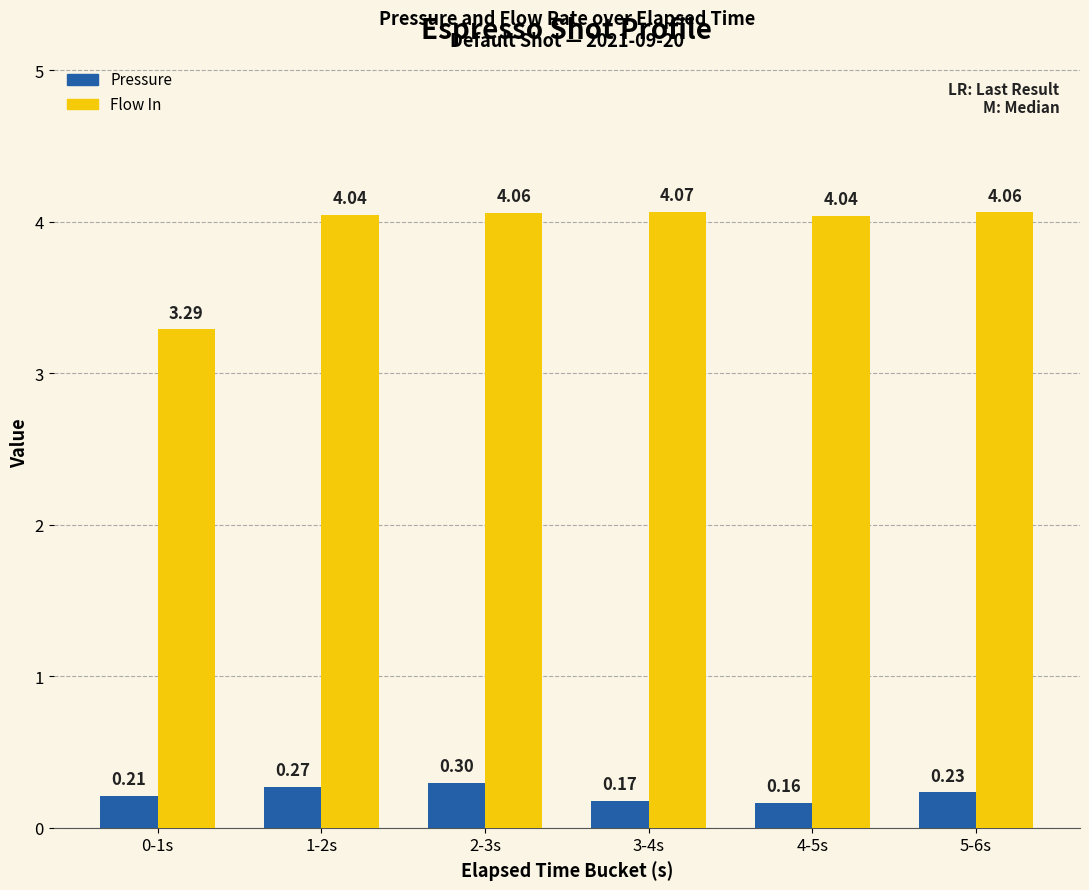

At 2-3s, list the series in order from smallest to largest.

Pressure, Flow In